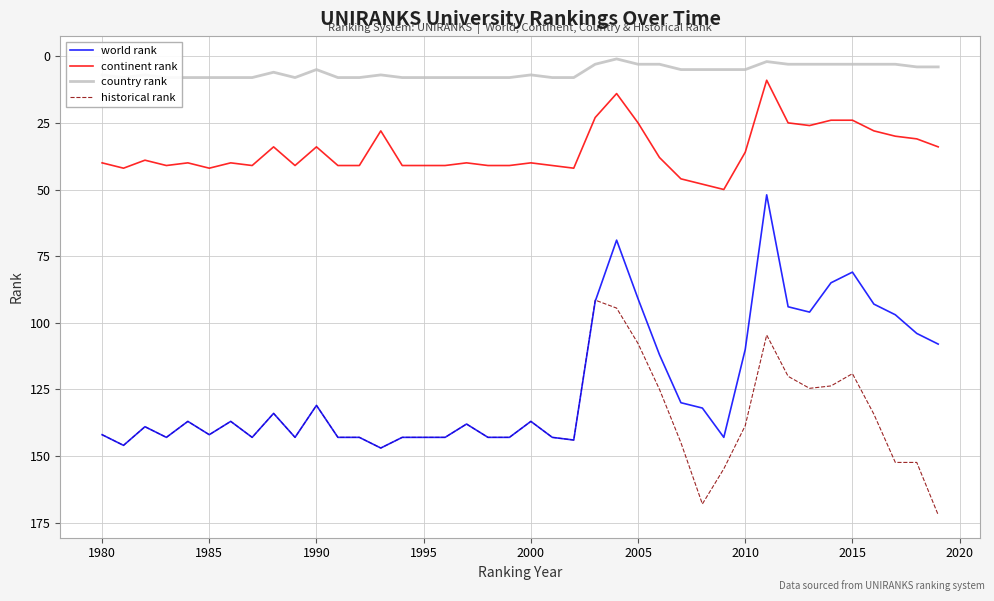

How many data points in historical rank are less than 143?

20